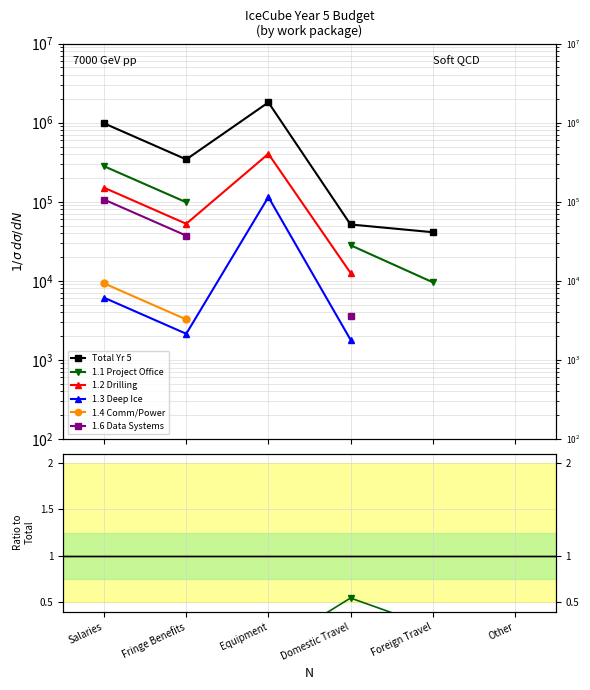

What is the label of the 4th point from the right?

Equipment